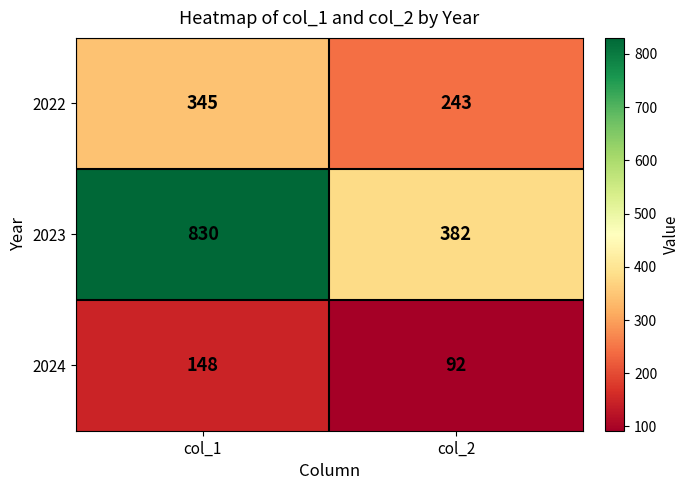

How many distinct data groups are displayed?

3